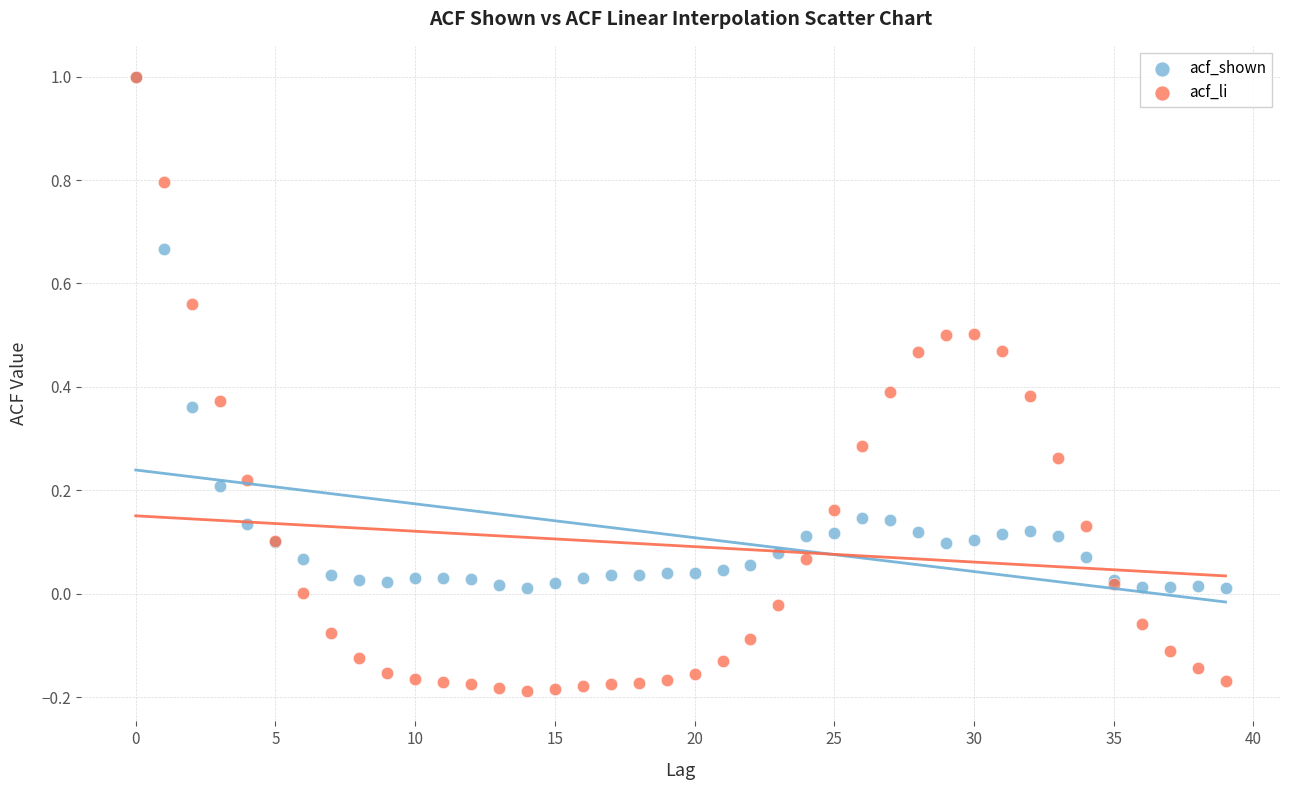

Which series reaches the minimum Y coordinate?

acf_li